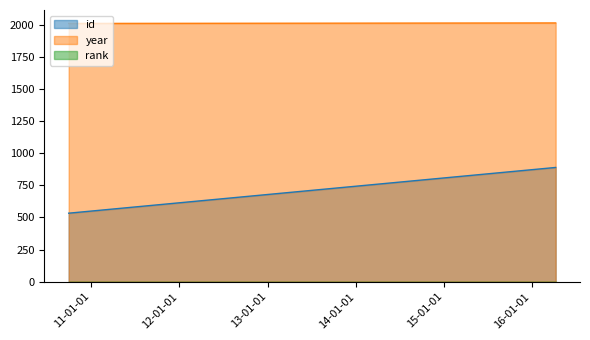

What position from the left is 29/09/2010?

1